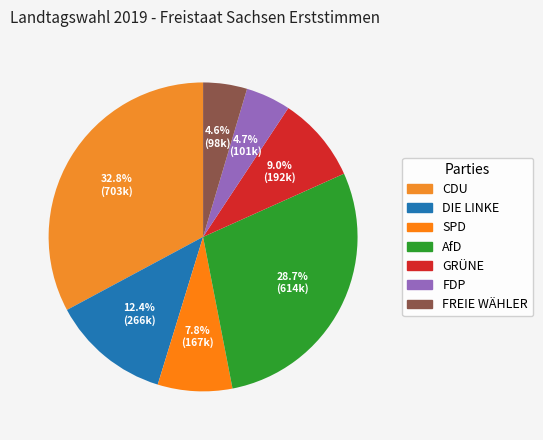

How many slices are in this pie chart?

7